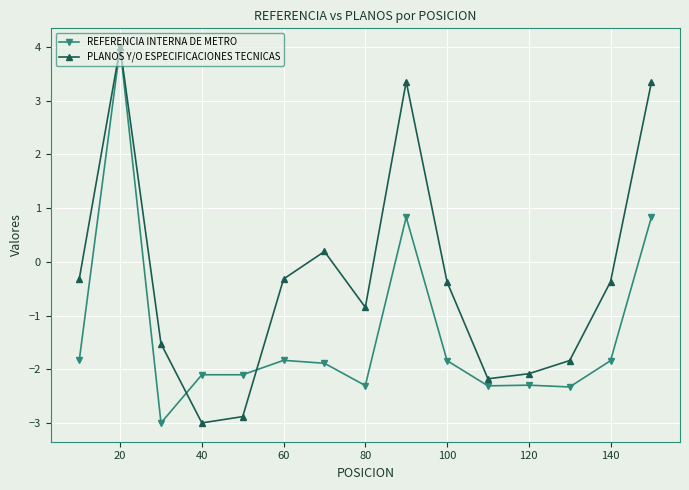

How many values in the REFERENCIA INTERNA DE METRO series exceed -1?

3